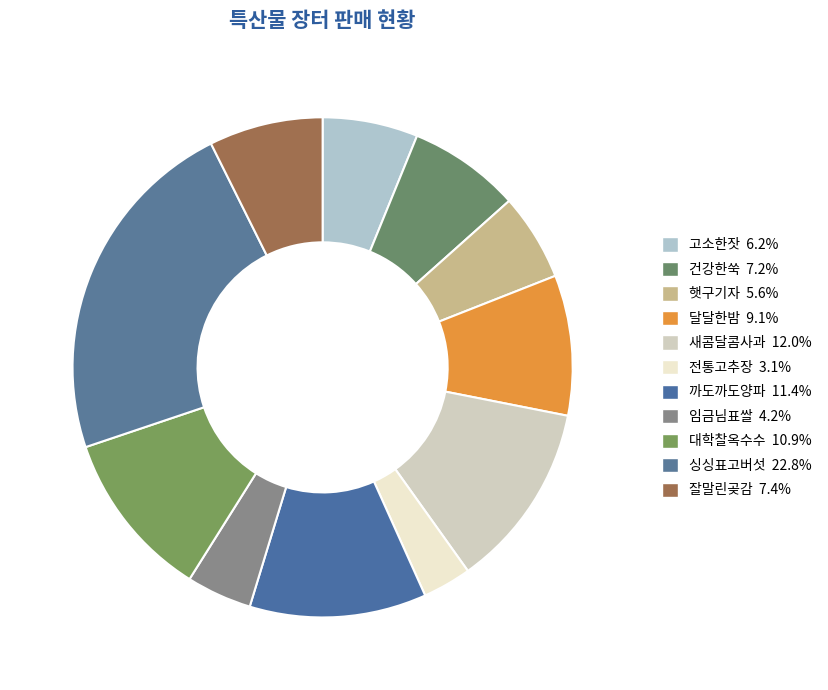

True or false: 전통고추장 accounts for 12% of the total.

False